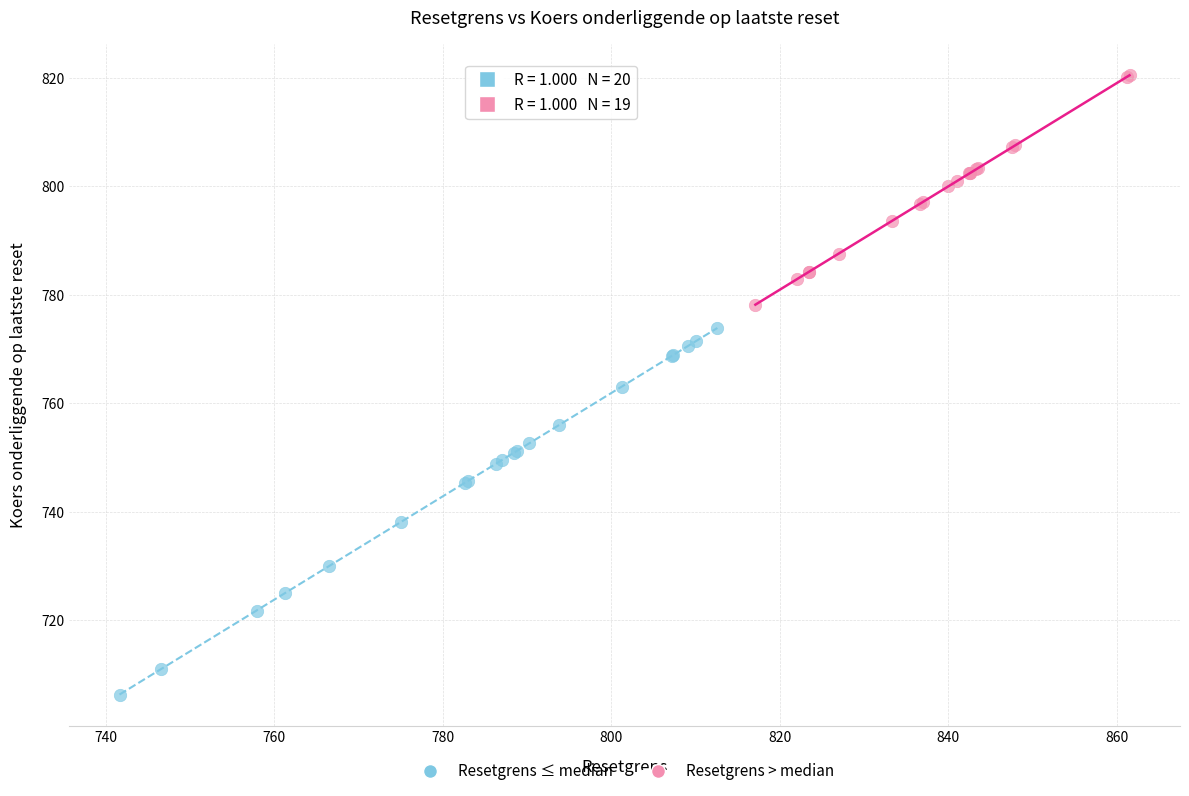

Which series reaches the minimum Y coordinate?

Resetgrens ≤ median